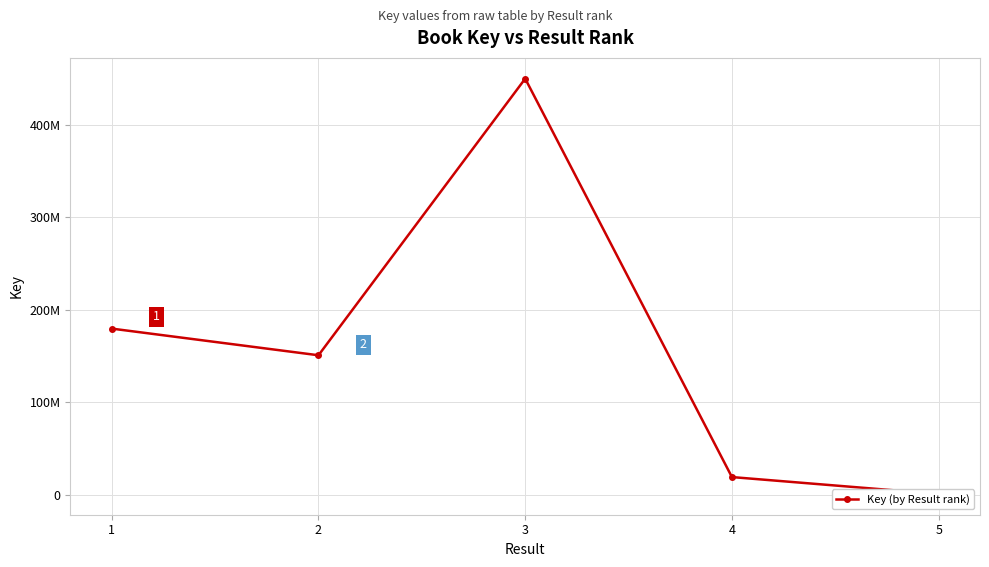

True or false: the data has more than 0 interior local peaks.

True